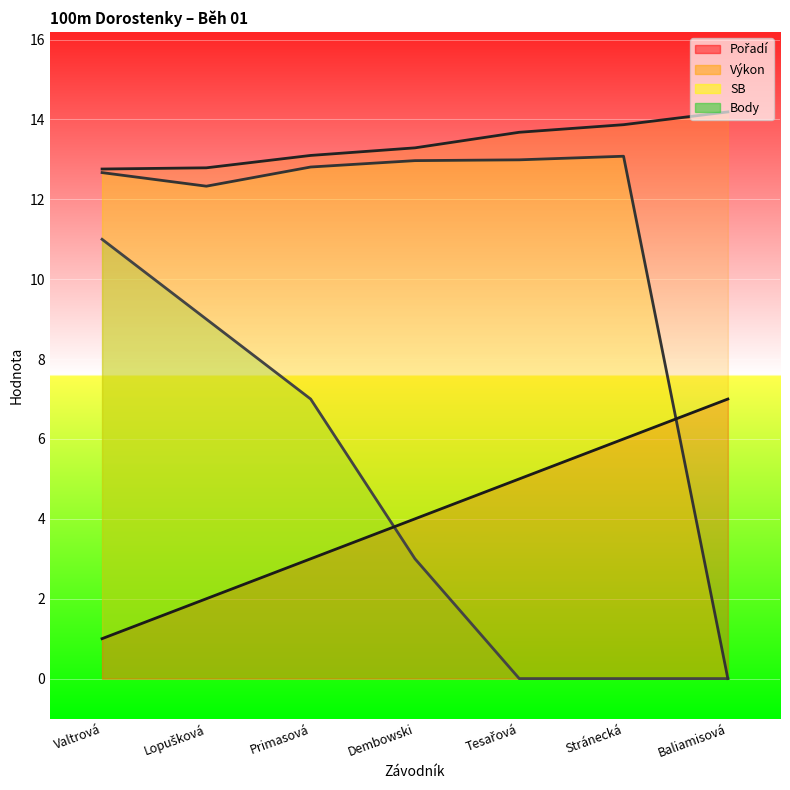

What is the total value across all series at Dembowski?

33.3